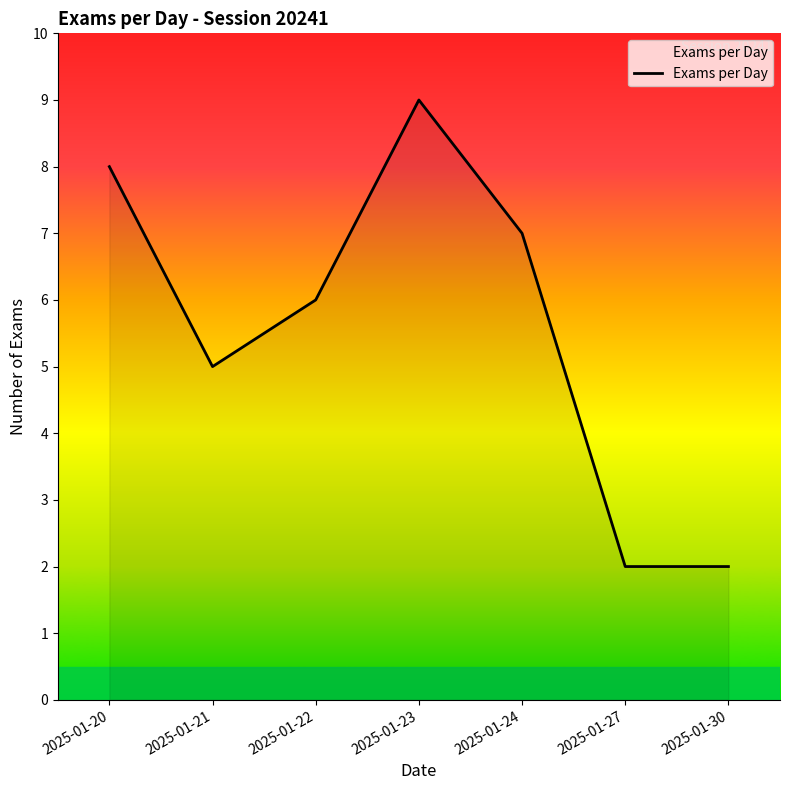

What is the difference between the second highest and second lowest values?

6